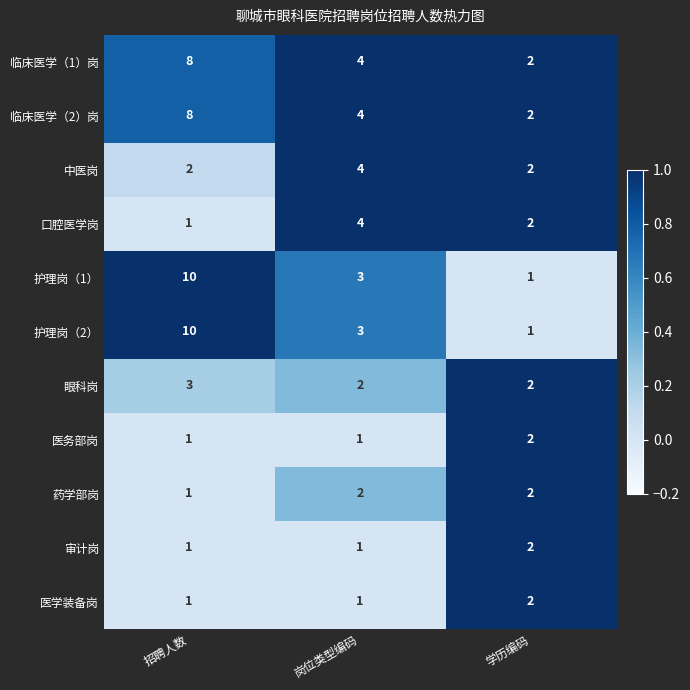

What is the spread (max minus min) of values at 招聘人数?

9